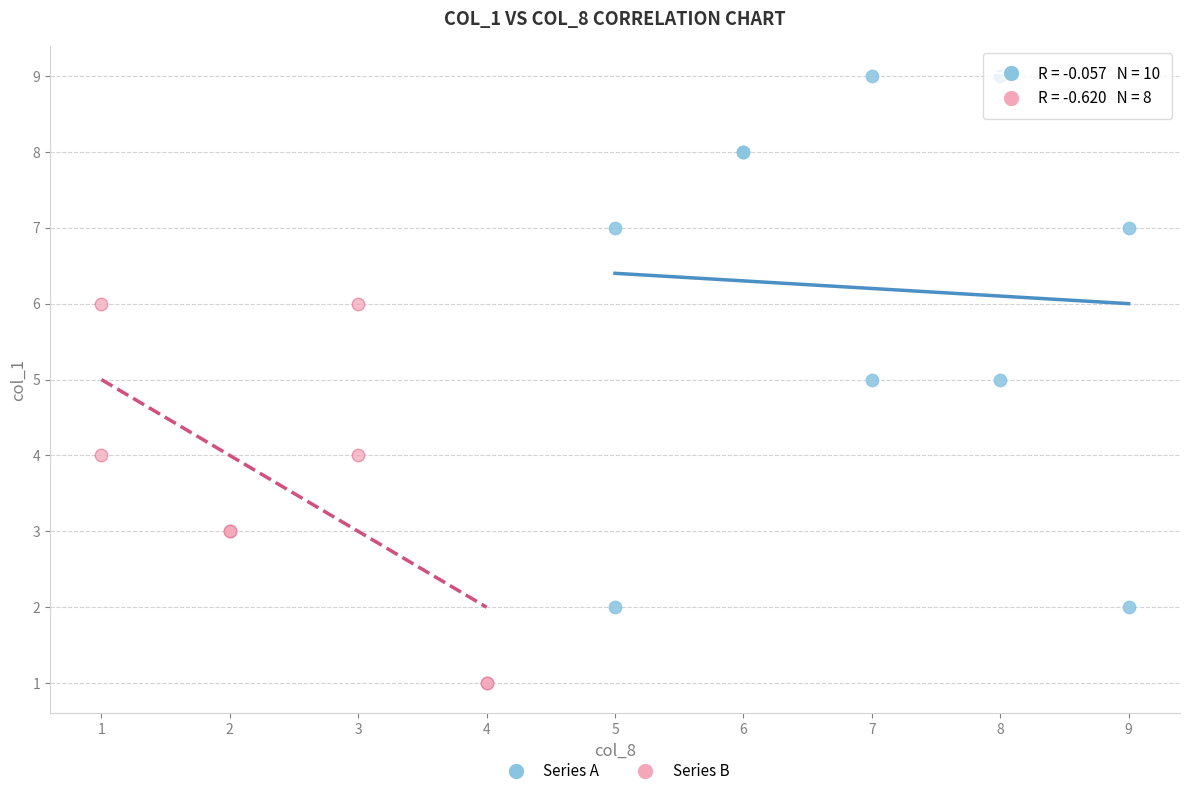

What are all the series names shown in the legend?

Series A, Series B